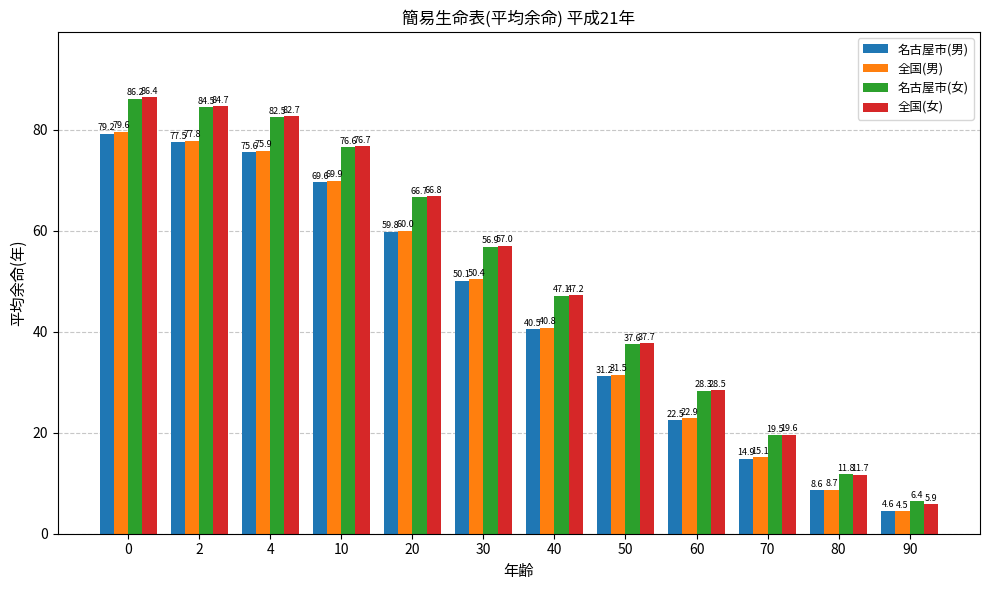

What is the sum of the 全国(男) values at 60 and 40?

63.7